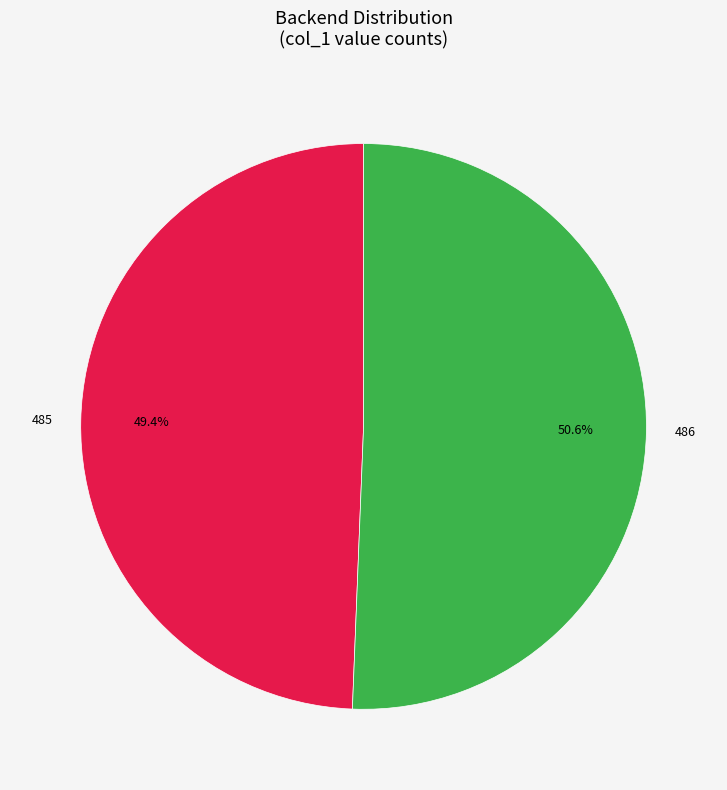

Is there any slice that represents more than half of the pie?

Yes